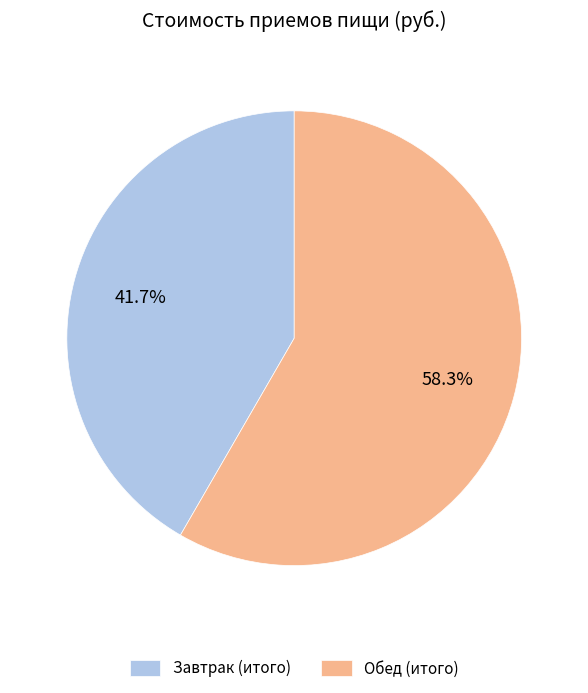

What is the ratio of the value at Обед (итого) to the value at Завтрак (итого)?

1.4